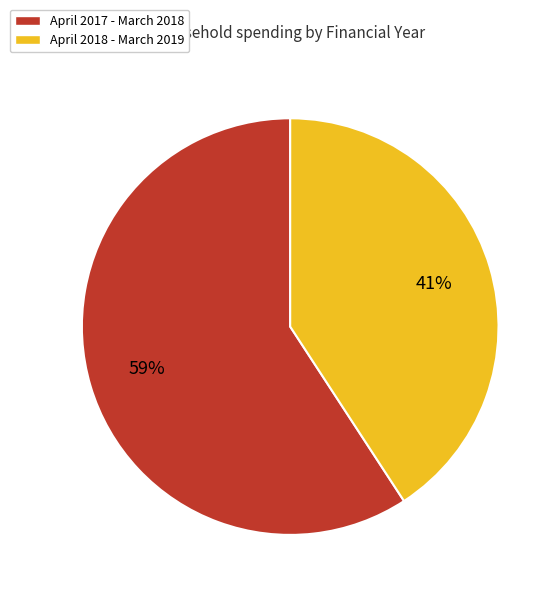

How many slices are in this pie chart?

2